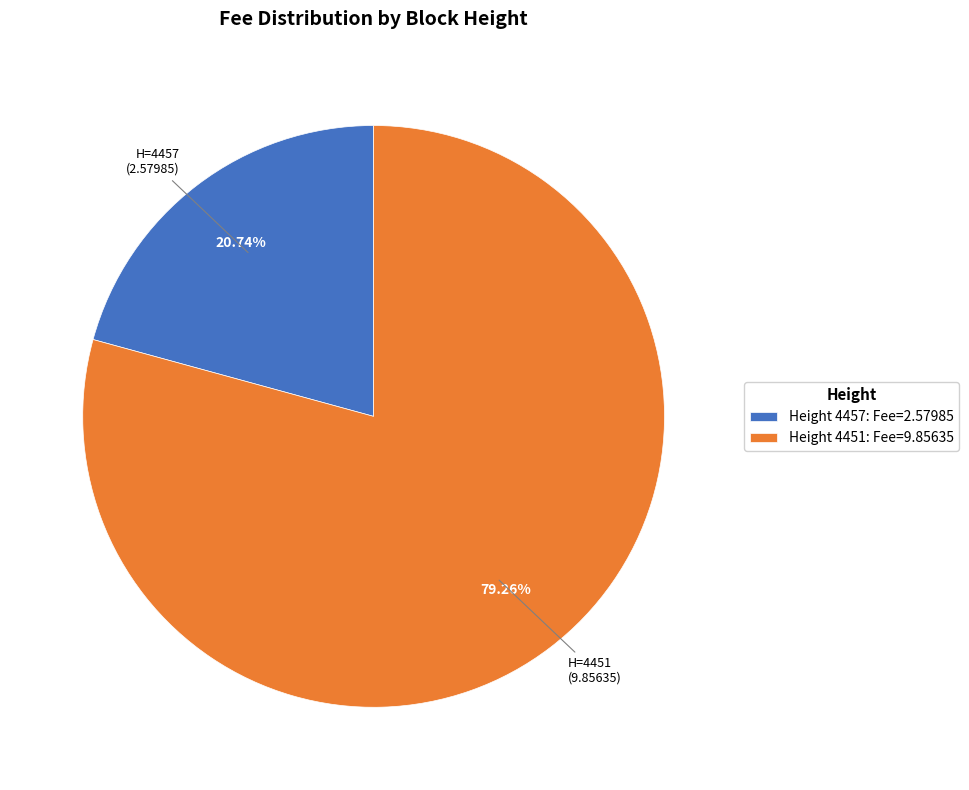

What is the ratio of the value at Height 4451: Fee=9.85635 to the value at Height 4457: Fee=2.57985?

3.8